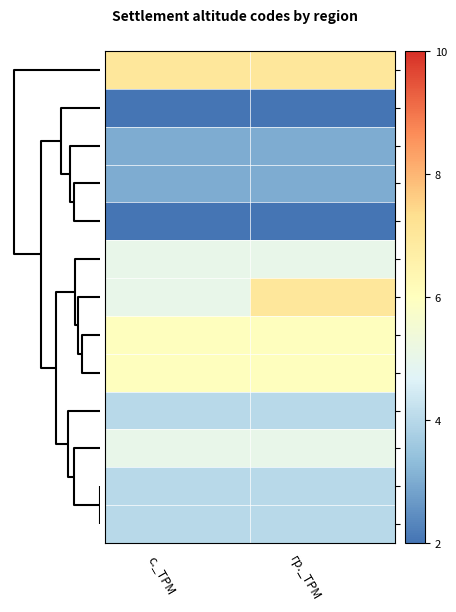

Reading right to left, what are all the values shown in this chart?

SML: гр._TPM=7	с._TPM=7
BGS: гр._TPM=2	с._TPM=2
TGV: гр._TPM=3	с._TPM=3
DOB: гр._TPM=3	с._TPM=3
VTR: гр._TPM=2	с._TPM=2
GAB: гр._TPM=5	с._TPM=5
BLG: гр._TPM=7	с._TPM=5
KRZ: гр._TPM=6	с._TPM=6
SFO: гр._TPM=6	с._TPM=6
VAR: гр._TPM=4	с._TPM=4
LOV: гр._TPM=5	с._TPM=5
SLV: гр._TPM=4	с._TPM=4
PAZ: гр._TPM=4	с._TPM=4